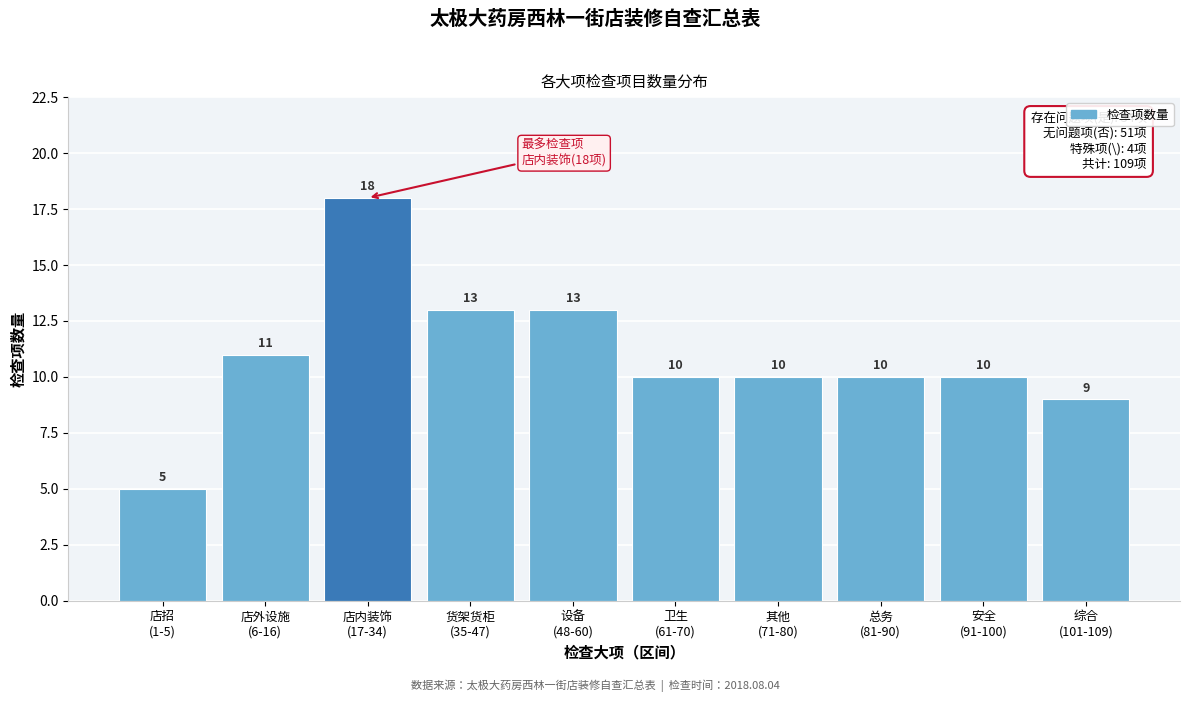

Reading left to right, what are all the values shown in this chart?

5	11	18	13	13	10	10	10	10	9